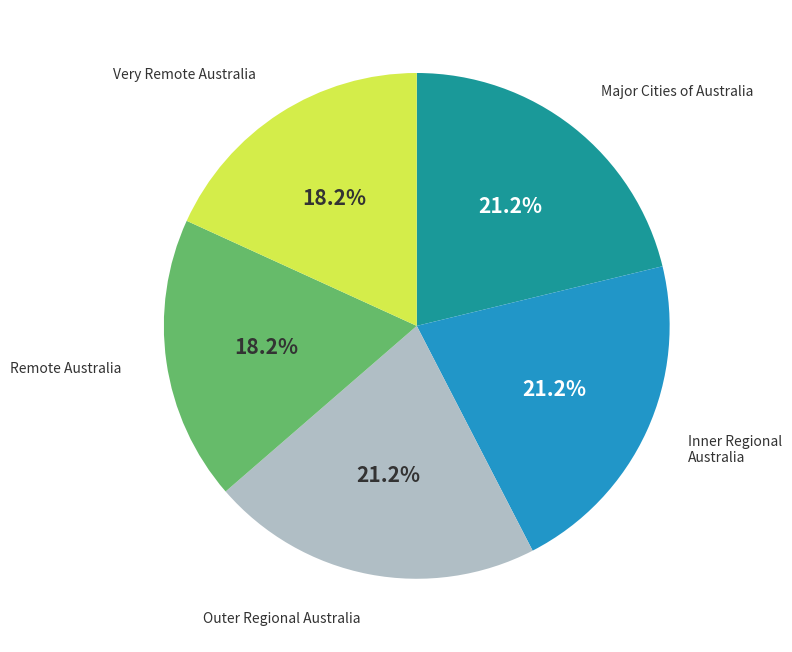

Is there any slice that represents more than half of the pie?

No